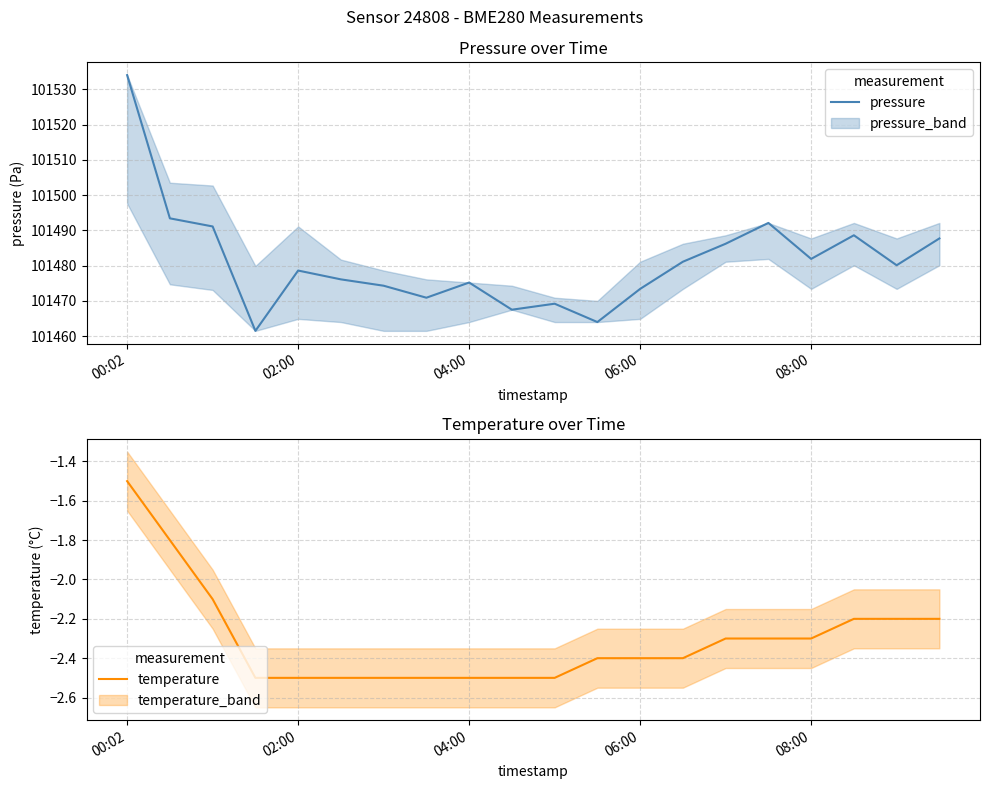

In pressure, how many points are lower than both neighbors (excluding endpoints)?

6